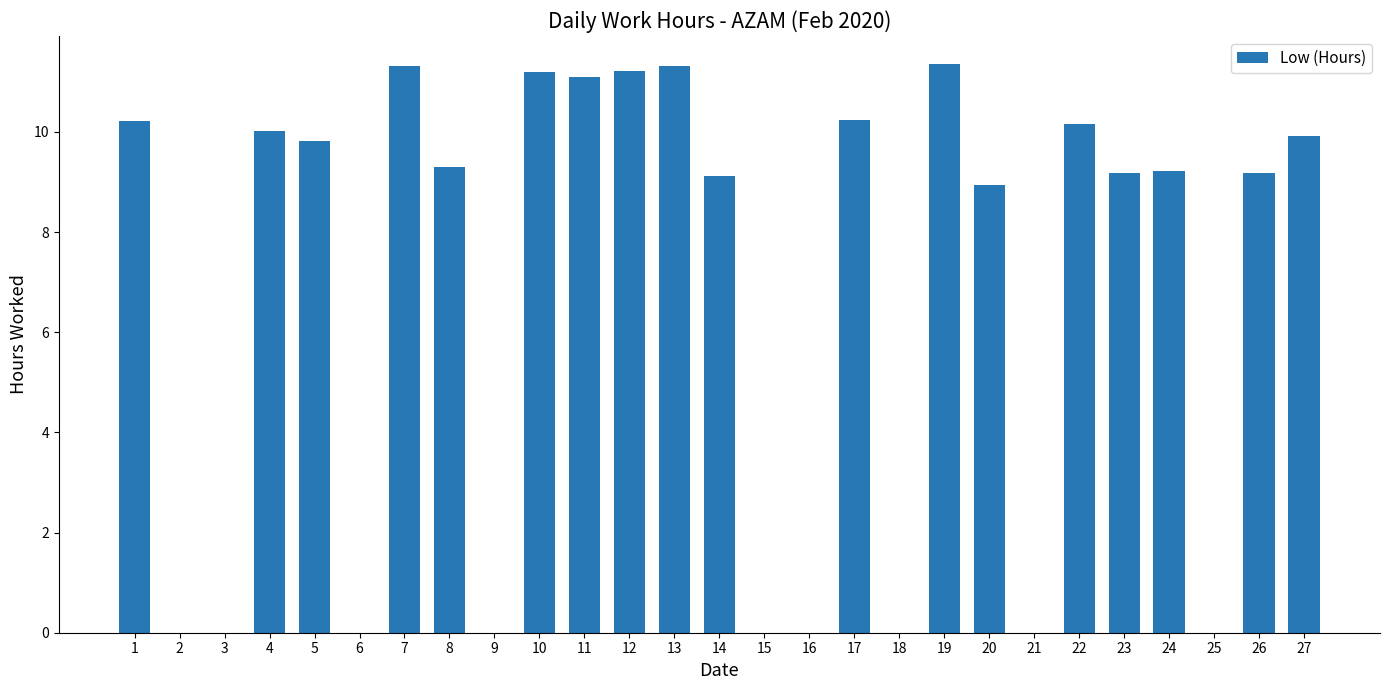

What is the sum of all values?

182.8